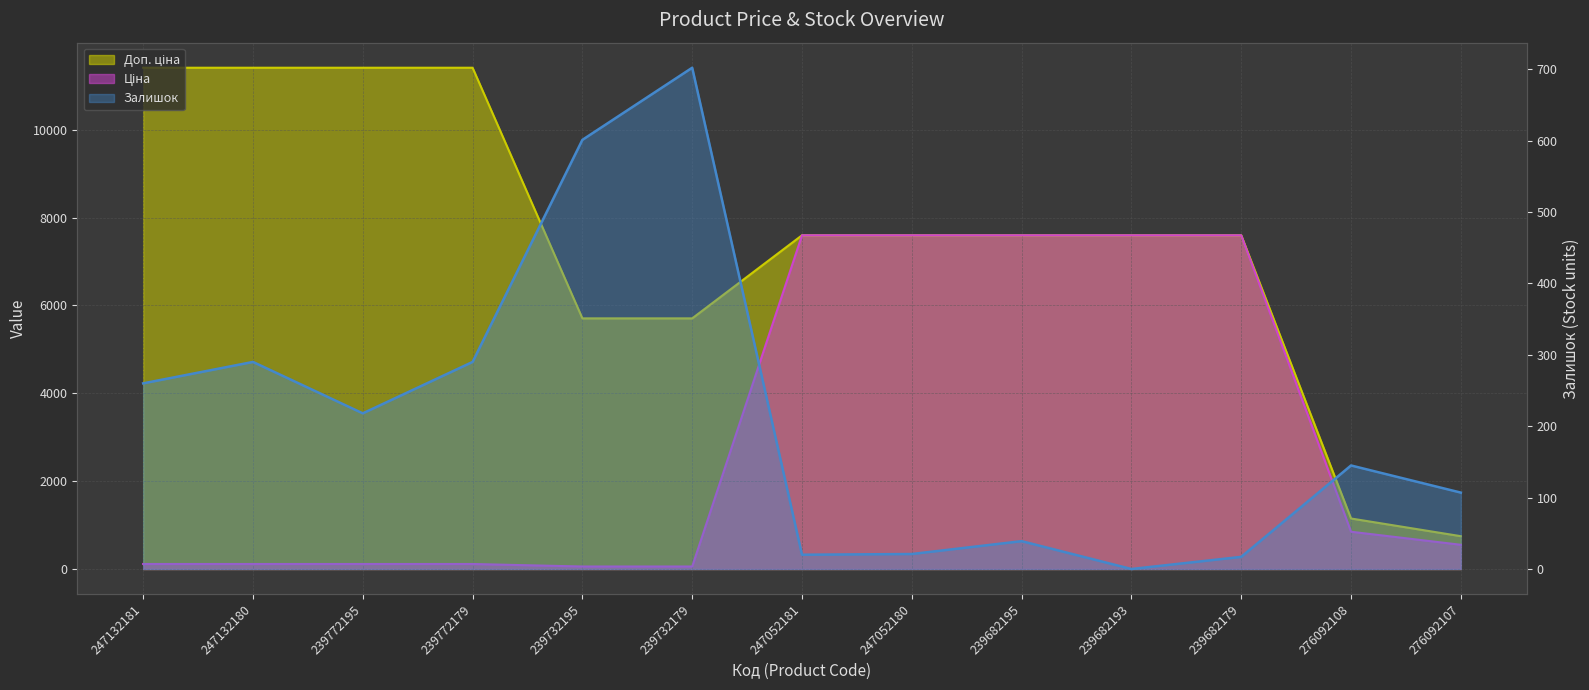

Between 276092108 and 239682195, which is larger?

239682195